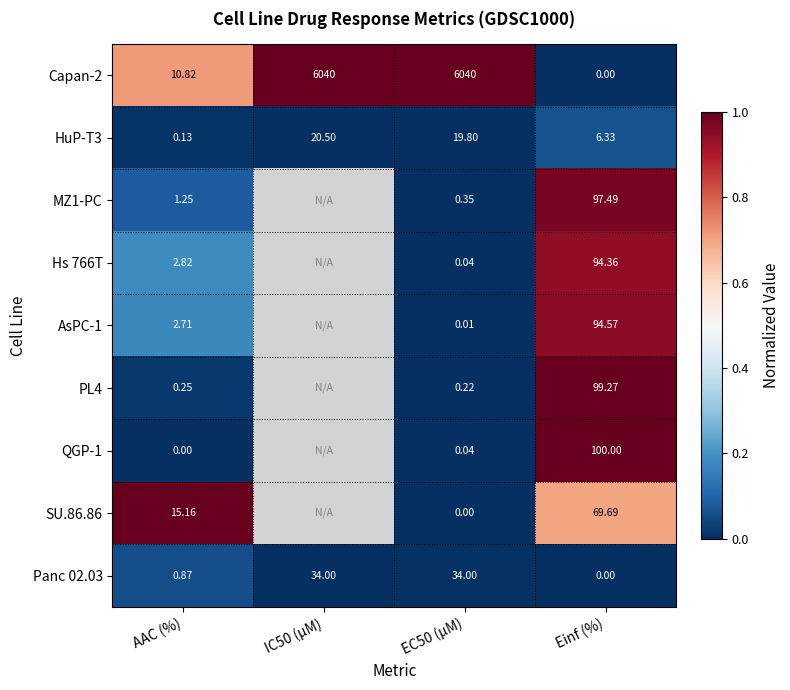

At how many categories does at least one series exceed 0?

4